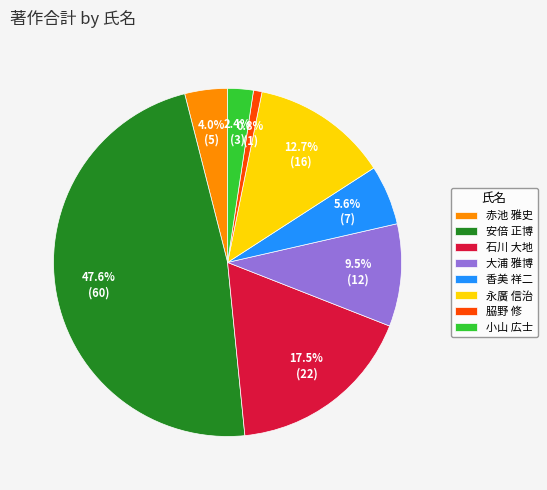

What is the ratio of the value at 大浦 雅博 to the value at 赤池 雅史?

2.4